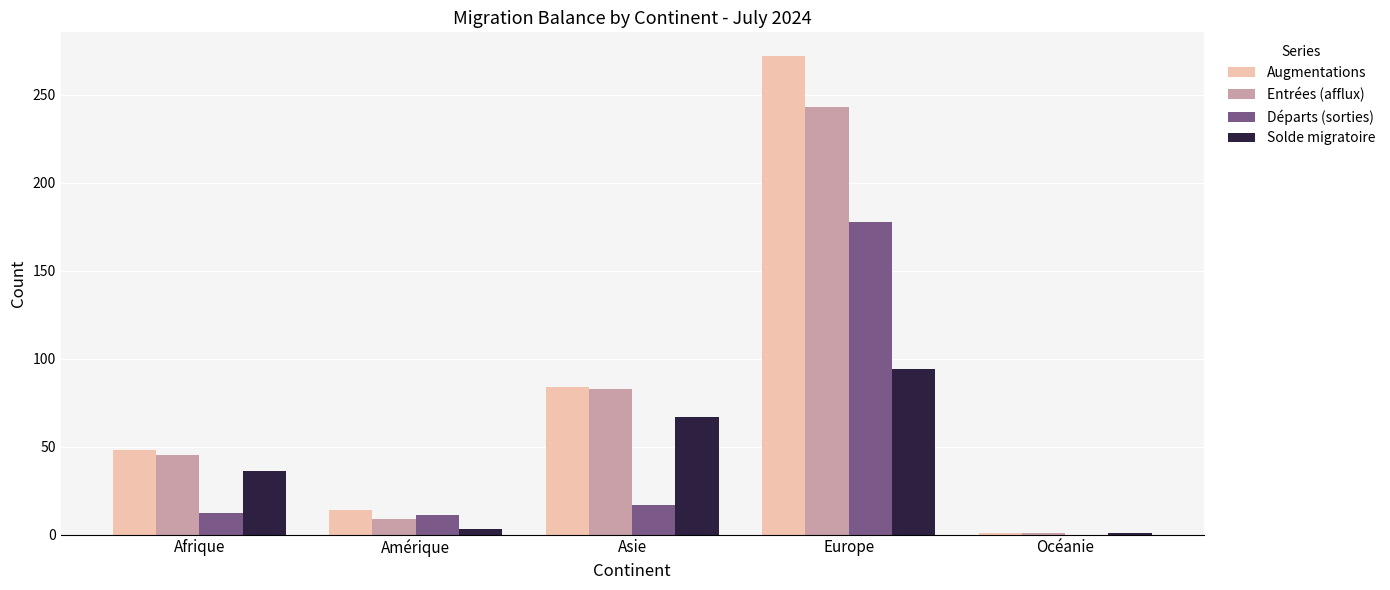

Which series has the largest total across all categories?

Augmentations